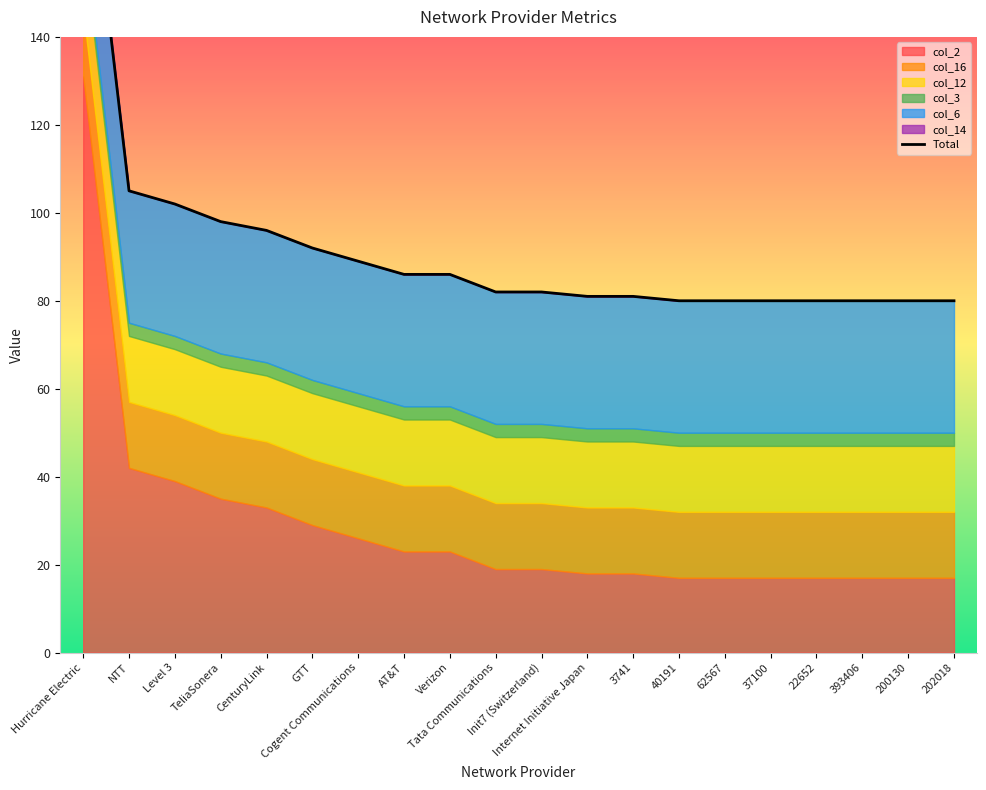

What is the difference between the maximum and minimum values?

114